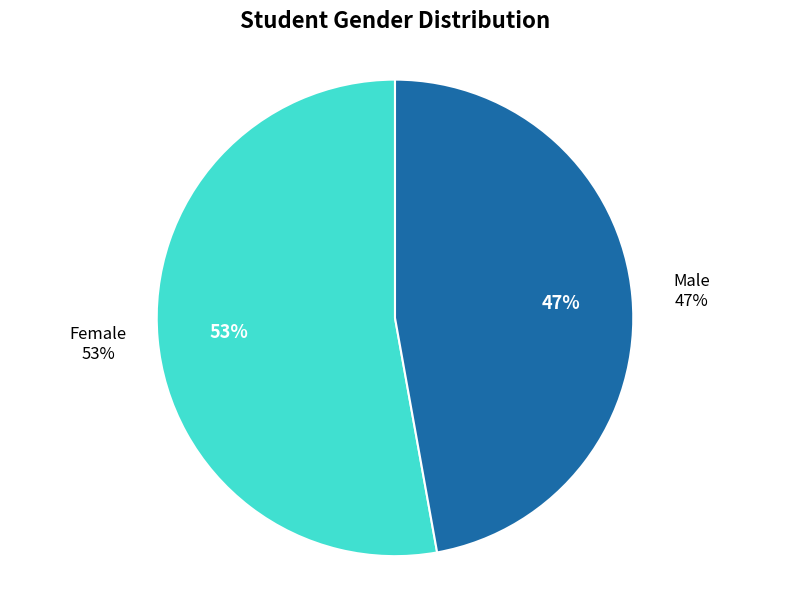

Between F and M, which is larger?

F